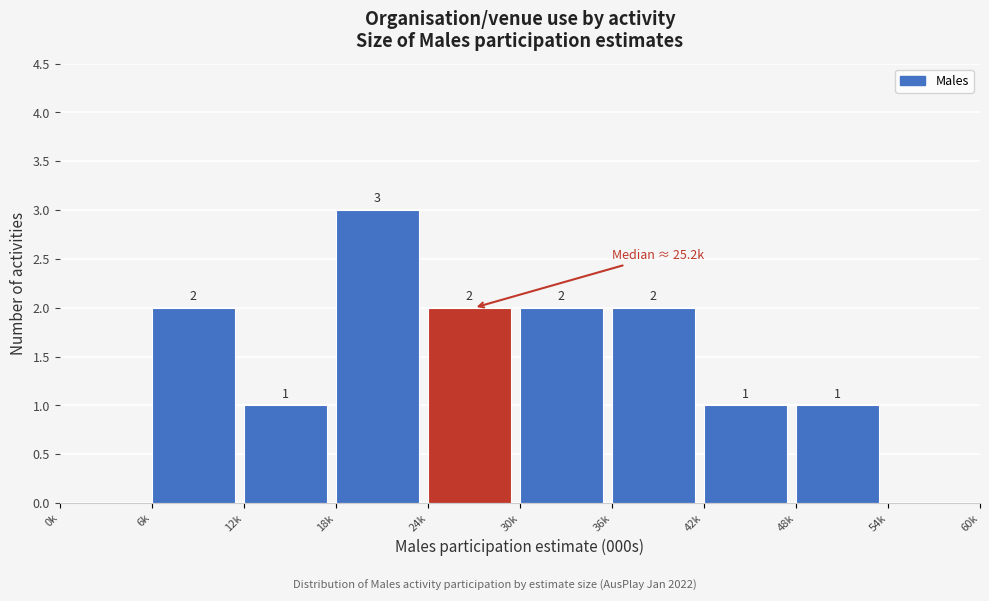

Reading right to left, list all the values displayed in this chart.

54k=0	48k=1	42k=1	36k=2	30k=2	24k=2	18k=3	12k=1	6k=2	0k=0